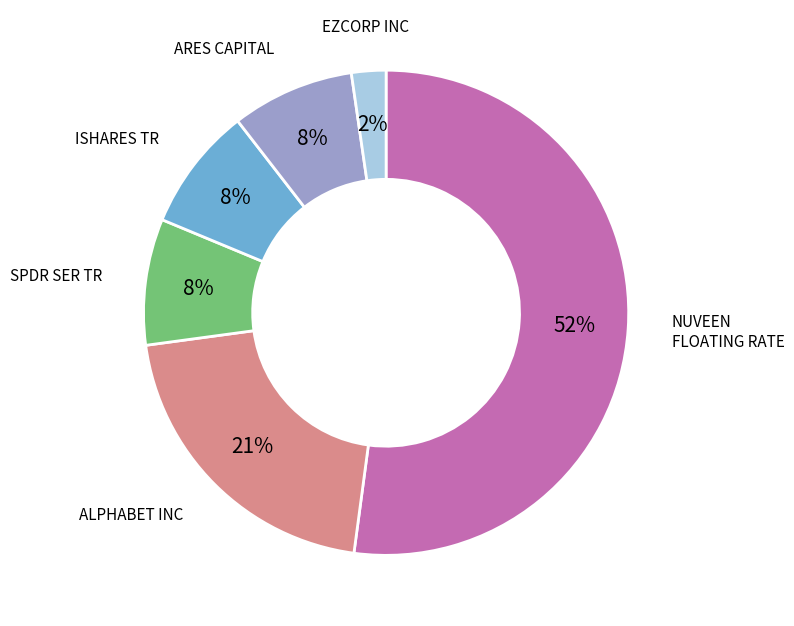

To the nearest percent, what is the average slice percentage?

17%